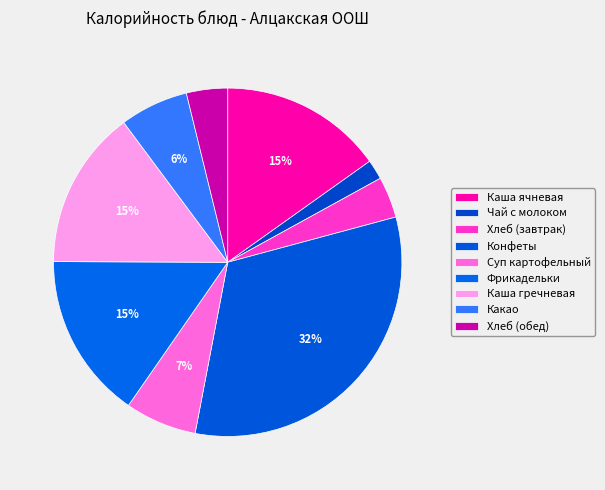

How many slices are in this pie chart?

9